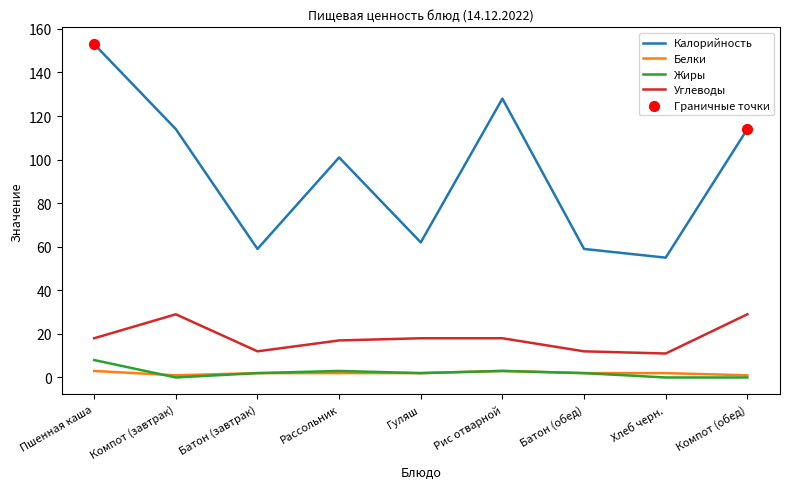

Which series has the widest spread of values?

Калорийность